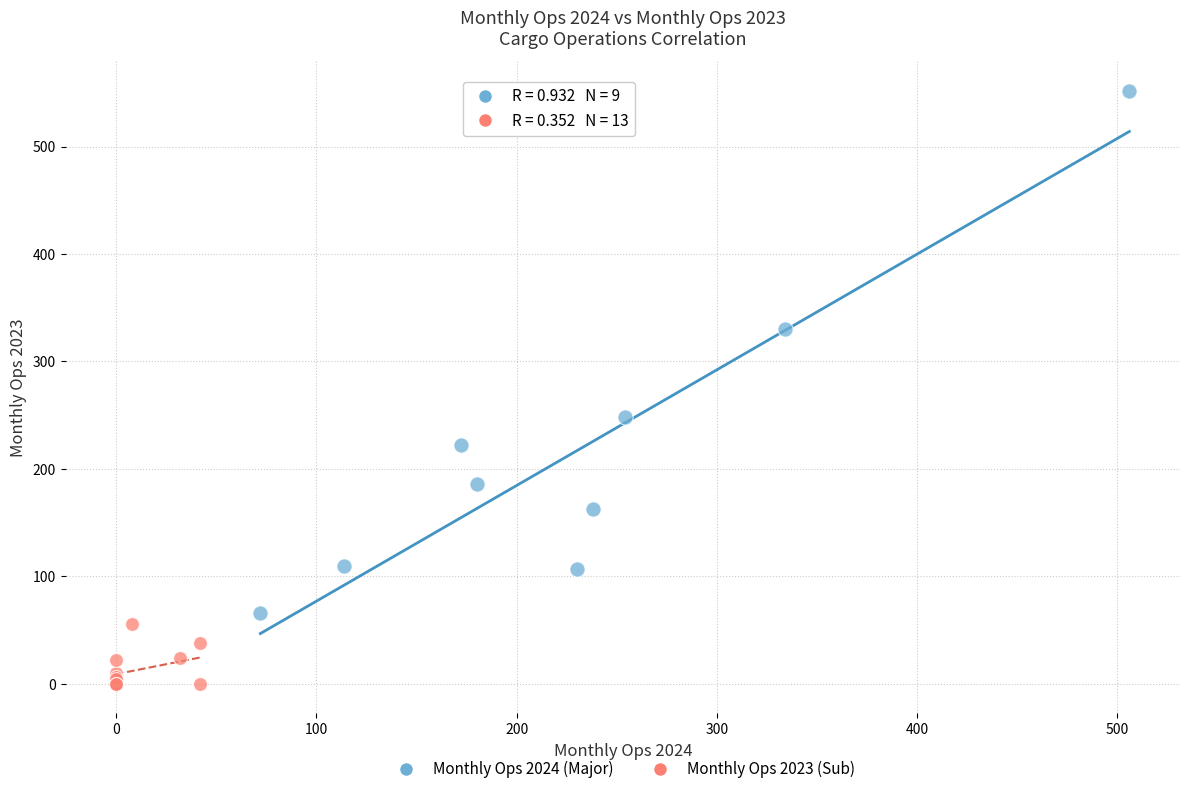

Which series contains the highest Y value?

Monthly Ops 2024 (Major)